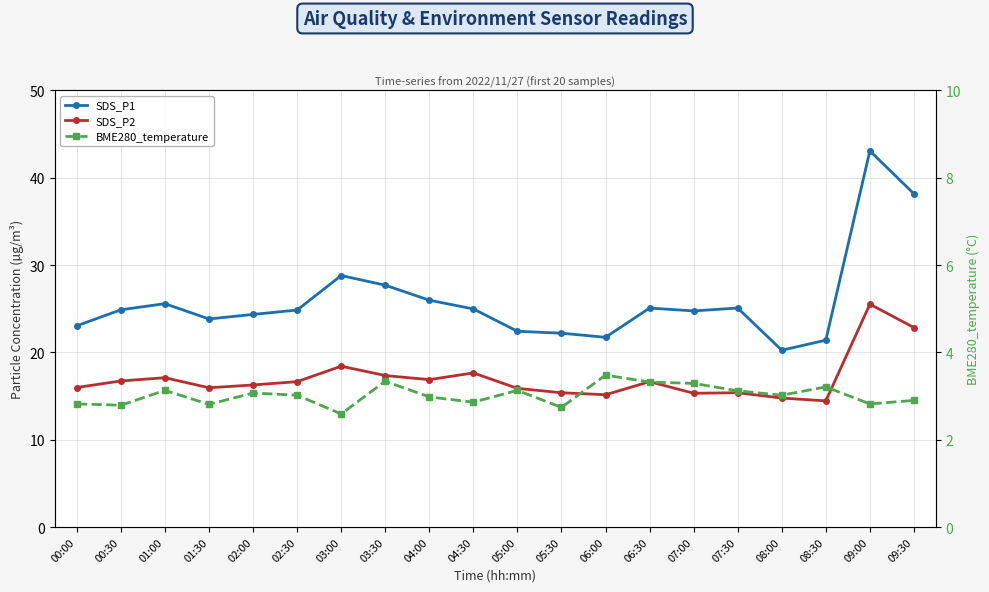

Which series has the widest spread of values?

SDS_P1